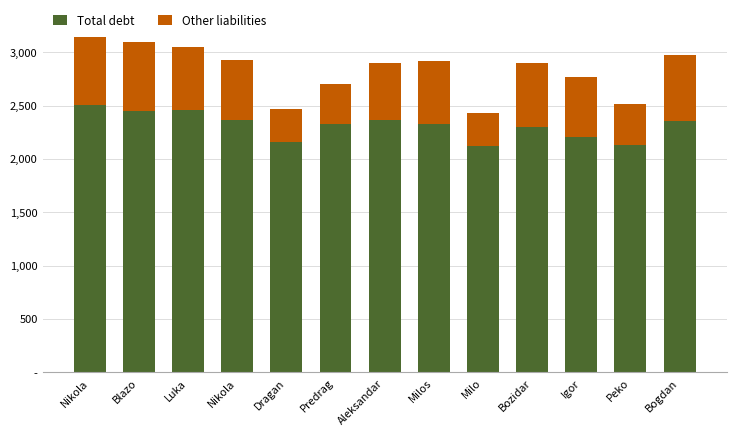

Does the chart contain any negative values?

No